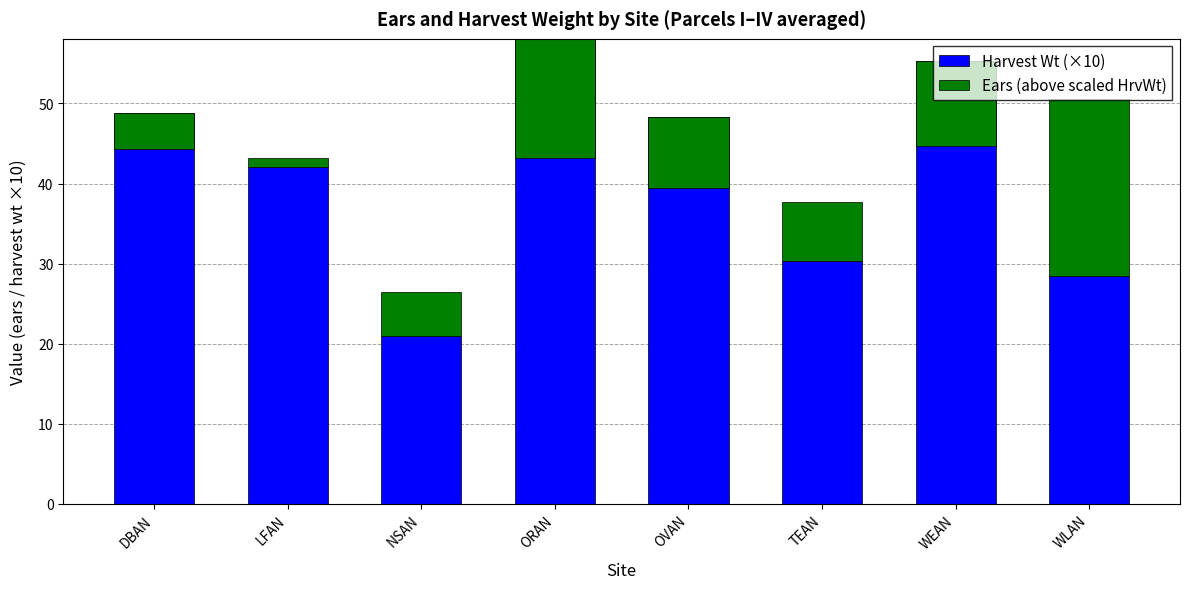

The Ears (above scaled HrvWt) series shows 34.9 at WLAN. True or false?

False